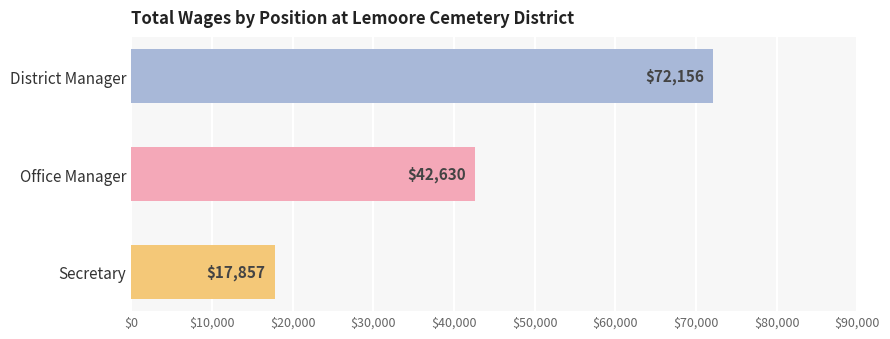

Where is the data nearest to the value 45006?

Office Manager